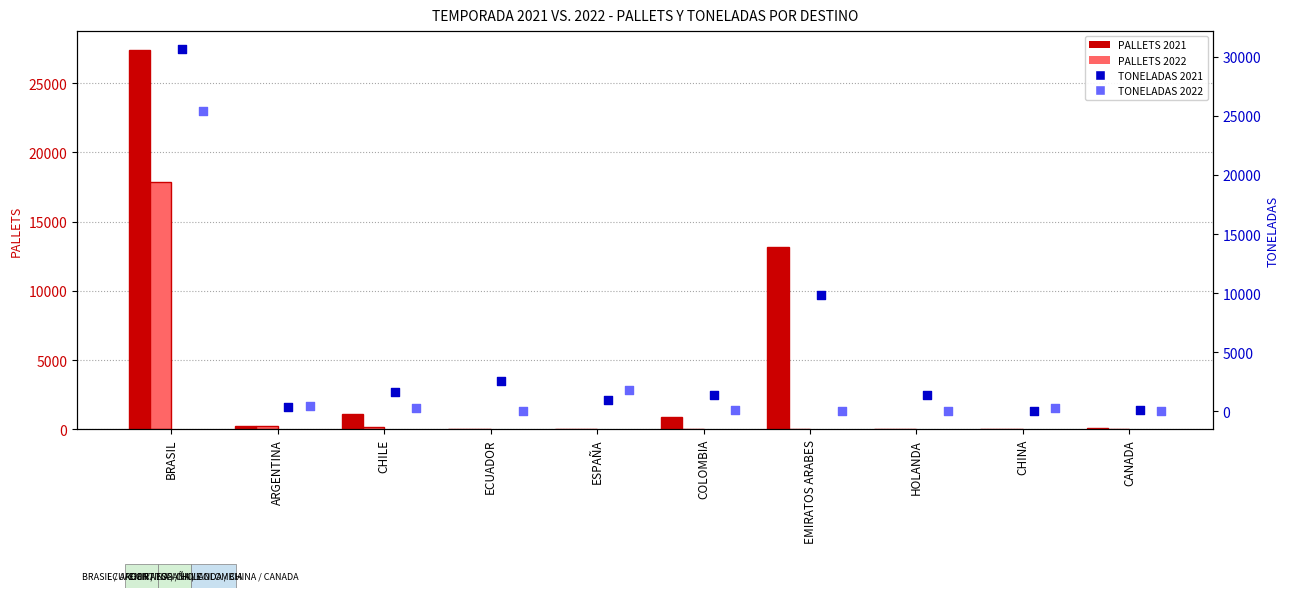

What is the total value across all series at ECUADOR?

2590